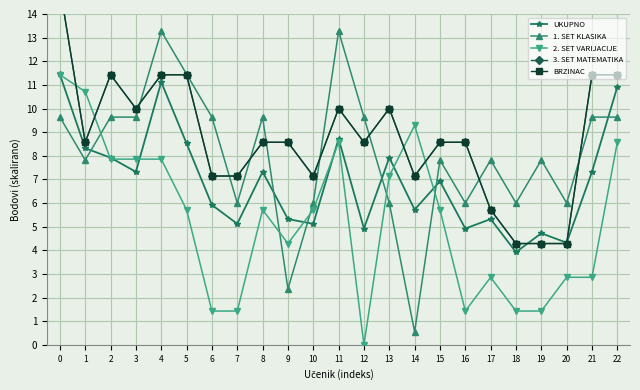

Read the BRZINAC value at 21.

11.4